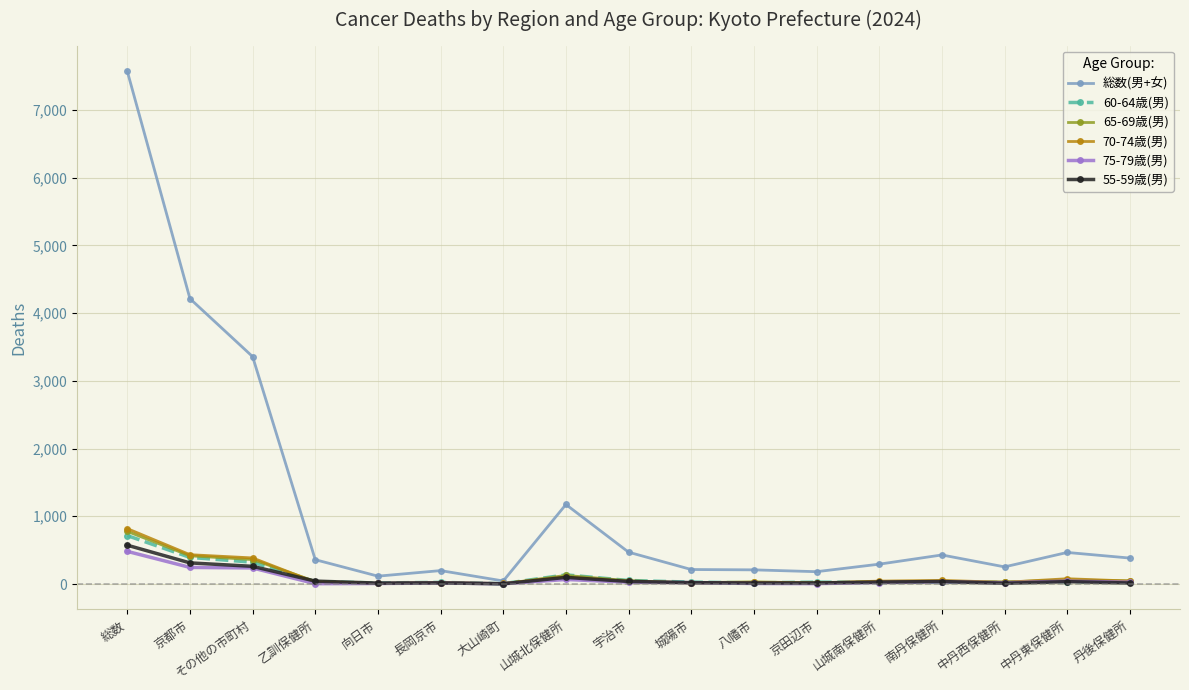

At which label does 65-69歳(男) first exceed 37?

総数